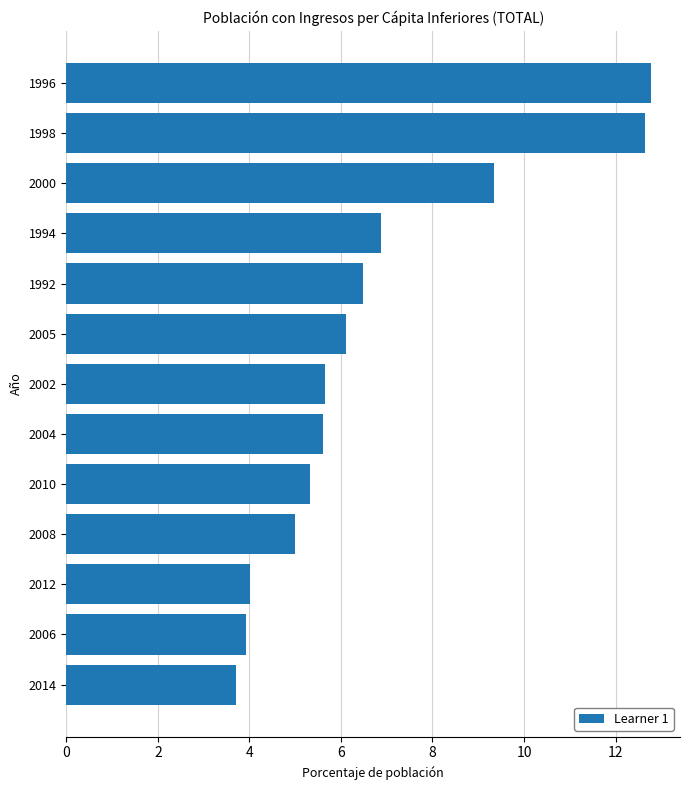

Reading top to bottom, list all the values displayed in this chart.

1996=12.8	1998=12.6	2000=9.4	1994=6.9	1992=6.5	2005=6.1	2002=5.6	2004=5.6	2010=5.3	2008=5.0	2012=4.0	2006=3.9	2014=3.7